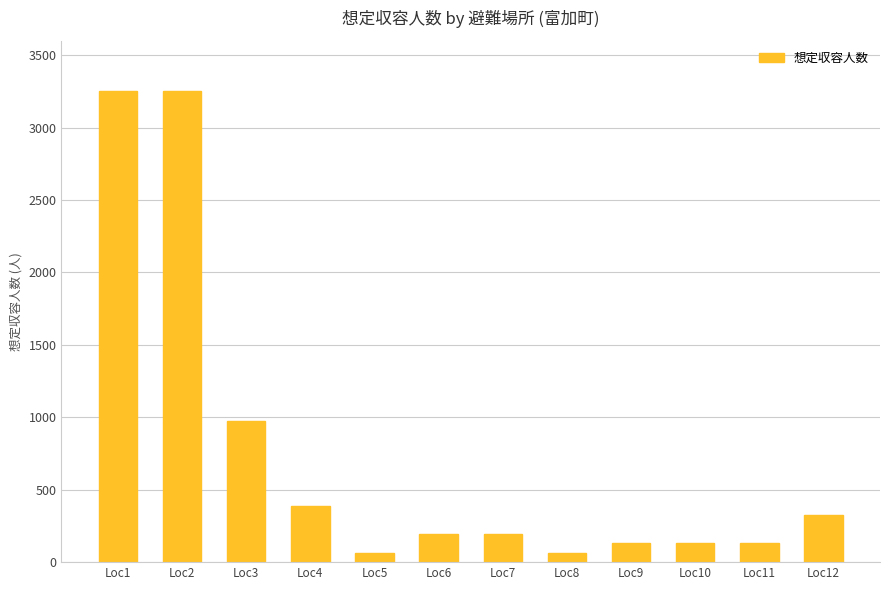

What is the value of the 2nd bar from the left?

3250